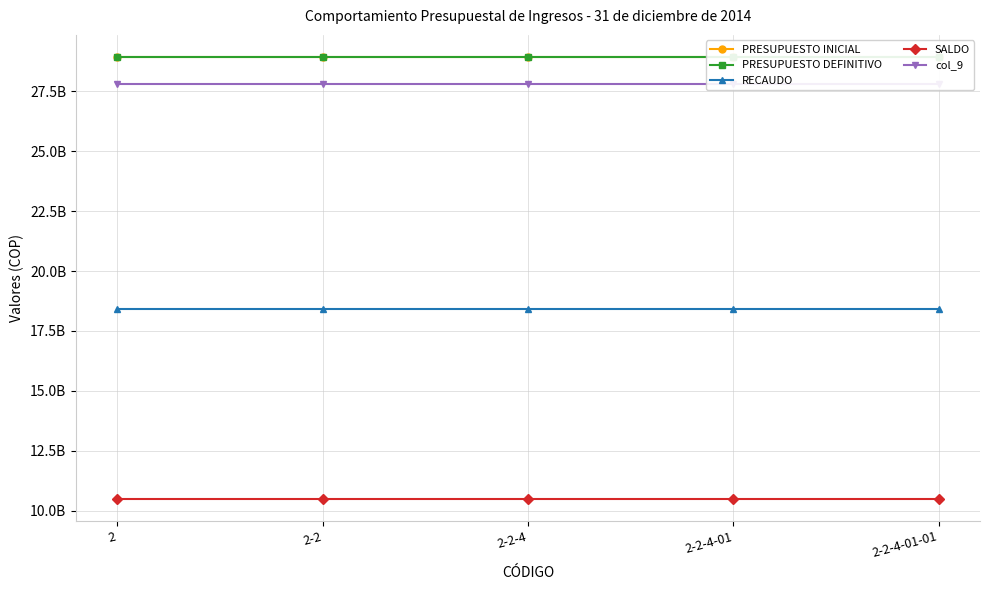

Which category has the lowest value across all series?

2